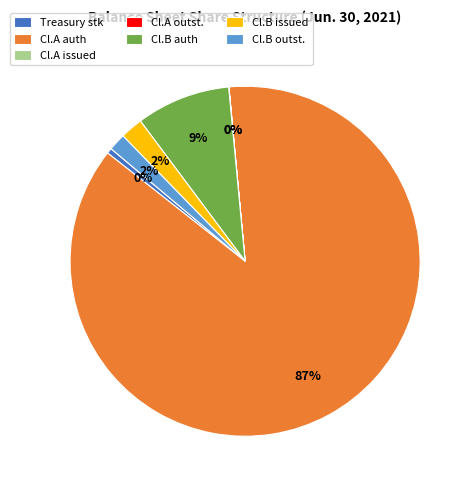

Is there any slice that represents more than half of the pie?

Yes